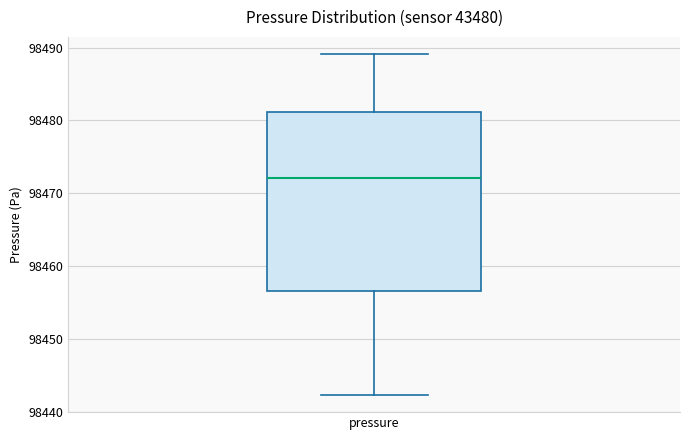

Read this box plot against the y-axis: the position of the median line, the range covered by the box, and the ends of both whiskers. The values are not printed on the chart, so give them approximately, as read against the axis.

median 98472, box 98457 to 98481, whiskers 98442 to 98489